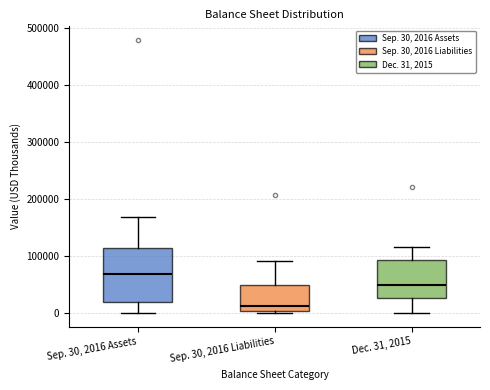

Where is the lower edge of the box for Dec. 31, 2015 on the y-axis? The values are not printed on the chart, so give them approximately, as read against the axis.

30000